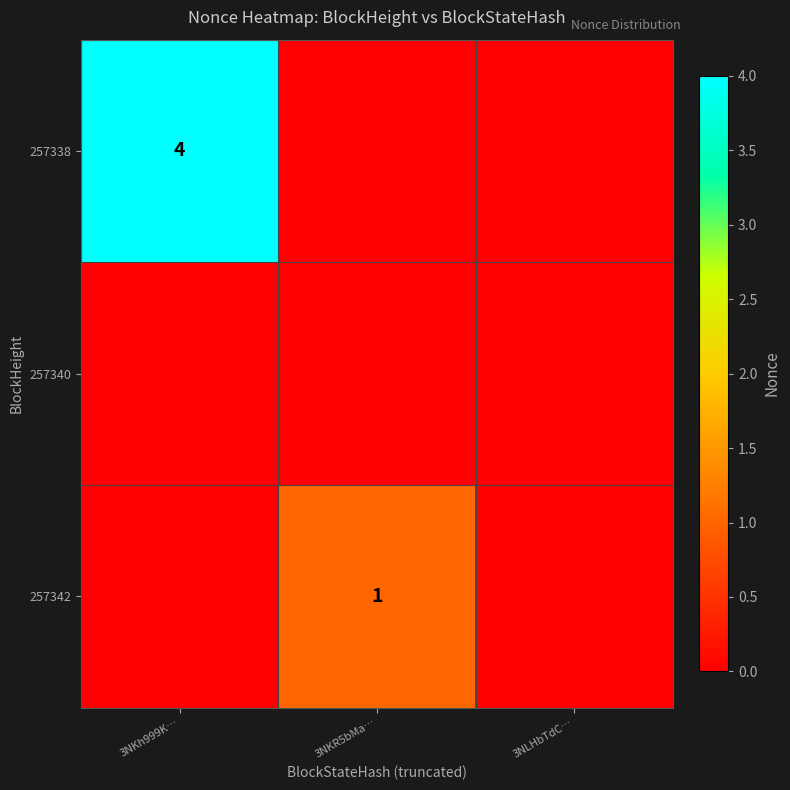

The 257338 series shows 4 at 3NKh999K…. True or false?

True